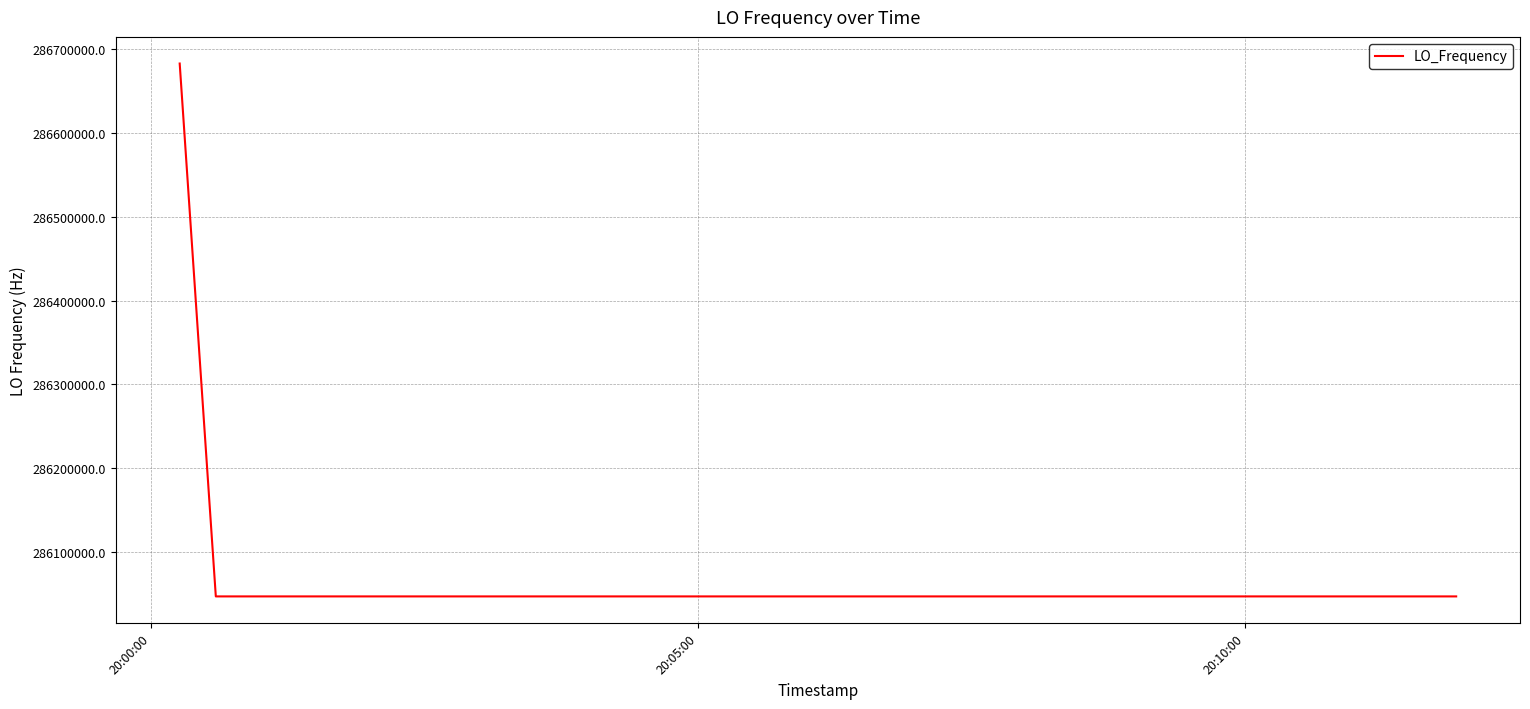

True or false: the data has more than 0 interior local peaks.

True